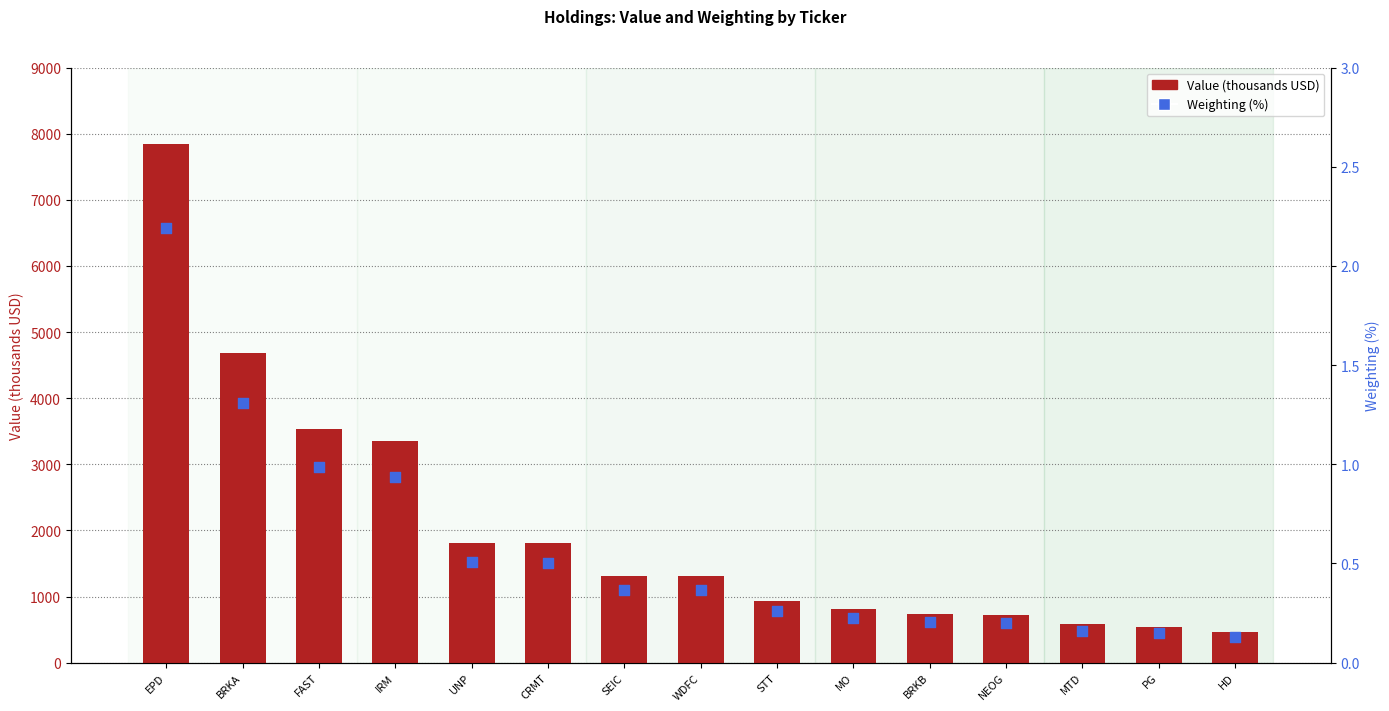

Is the value of Value (thousands USD) at UNP greater than the value of Weighting (%) at MTD?

Yes